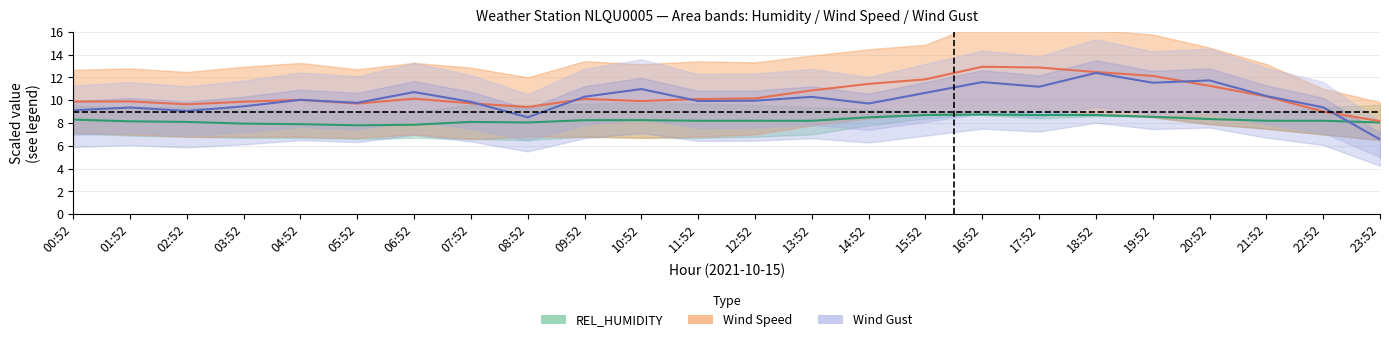

Is the value of Wind Speed center at 01:52 greater than the value of REL_HUMIDITY center at 13:52?

Yes